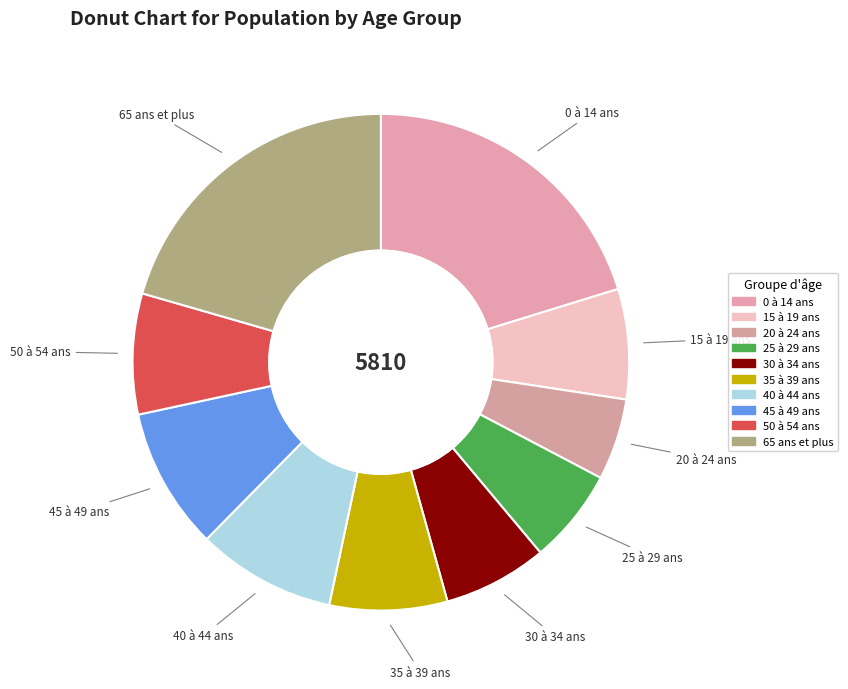

Is the sum of 50 à 54 ans and 40 à 44 ans greater than half?

No